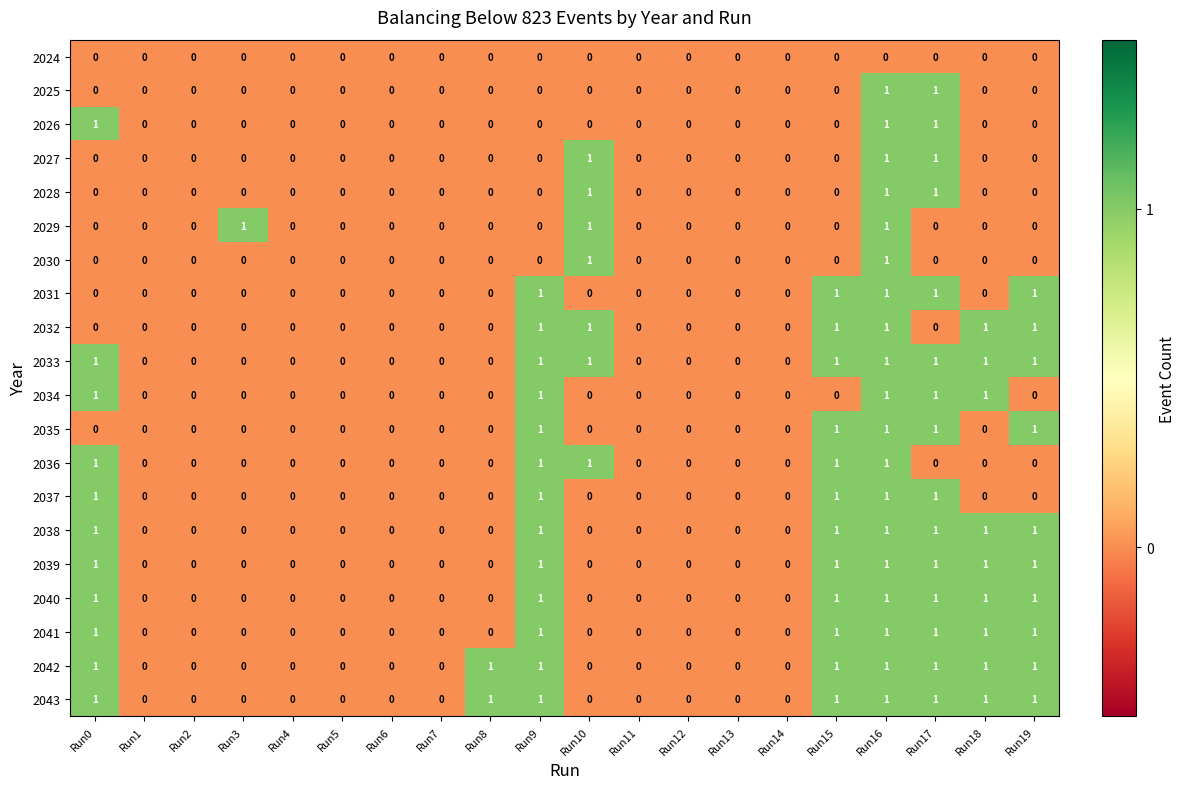

What is the spread (max minus min) of values at Run0?

1